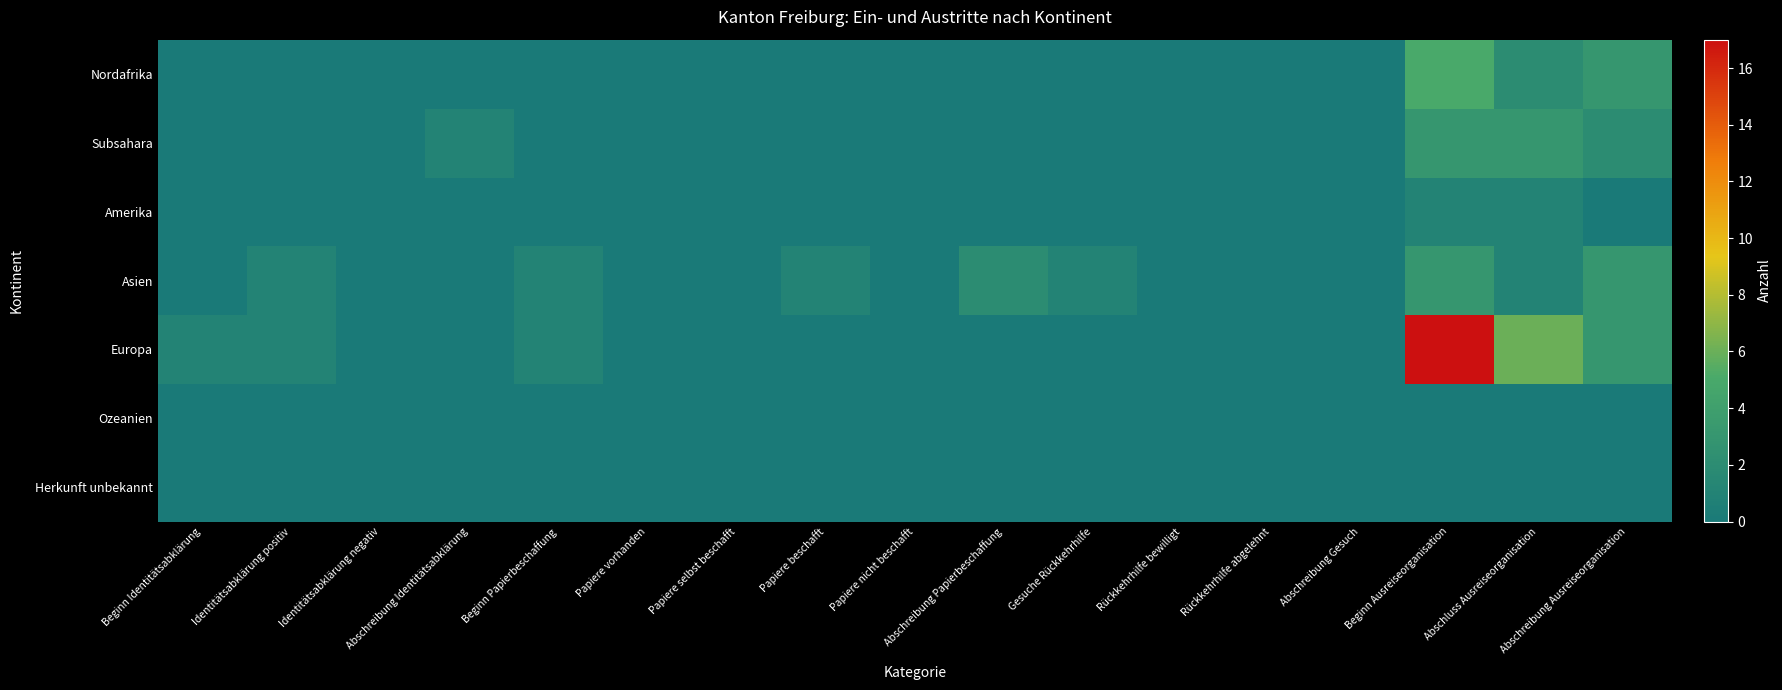

Reading left to right, transcribe all the data shown in this chart.

Nordafrika: Beginn Identitätsabklärung=0	Identitätsabklärung positiv=0	Identitätsabklärung negativ=0	Abschreibung Identitätsabklärung=0	Beginn Papierbeschaffung=0	Papiere vorhanden=0	Papiere selbst beschafft=0	Papiere beschafft=0	Papiere nicht beschafft=0	Abschreibung Papierbeschaffung=0	Gesuche Rückkehrhilfe=0	Rückkehrhilfe bewilligt=0	Rückkehrhilfe abgelehnt=0	Abschreibung Gesuch=0	Beginn Ausreiseorganisation=5	Abschluss Ausreiseorganisation=2	Abschreibung Ausreiseorganisation=3
Subsahara: Beginn Identitätsabklärung=0	Identitätsabklärung positiv=0	Identitätsabklärung negativ=0	Abschreibung Identitätsabklärung=1	Beginn Papierbeschaffung=0	Papiere vorhanden=0	Papiere selbst beschafft=0	Papiere beschafft=0	Papiere nicht beschafft=0	Abschreibung Papierbeschaffung=0	Gesuche Rückkehrhilfe=0	Rückkehrhilfe bewilligt=0	Rückkehrhilfe abgelehnt=0	Abschreibung Gesuch=0	Beginn Ausreiseorganisation=3	Abschluss Ausreiseorganisation=3	Abschreibung Ausreiseorganisation=2
Amerika: Beginn Identitätsabklärung=0	Identitätsabklärung positiv=0	Identitätsabklärung negativ=0	Abschreibung Identitätsabklärung=0	Beginn Papierbeschaffung=0	Papiere vorhanden=0	Papiere selbst beschafft=0	Papiere beschafft=0	Papiere nicht beschafft=0	Abschreibung Papierbeschaffung=0	Gesuche Rückkehrhilfe=0	Rückkehrhilfe bewilligt=0	Rückkehrhilfe abgelehnt=0	Abschreibung Gesuch=0	Beginn Ausreiseorganisation=1	Abschluss Ausreiseorganisation=1	Abschreibung Ausreiseorganisation=0
Asien: Beginn Identitätsabklärung=0	Identitätsabklärung positiv=1	Identitätsabklärung negativ=0	Abschreibung Identitätsabklärung=0	Beginn Papierbeschaffung=1	Papiere vorhanden=0	Papiere selbst beschafft=0	Papiere beschafft=1	Papiere nicht beschafft=0	Abschreibung Papierbeschaffung=2	Gesuche Rückkehrhilfe=1	Rückkehrhilfe bewilligt=0	Rückkehrhilfe abgelehnt=0	Abschreibung Gesuch=0	Beginn Ausreiseorganisation=3	Abschluss Ausreiseorganisation=1	Abschreibung Ausreiseorganisation=3
Europa: Beginn Identitätsabklärung=1	Identitätsabklärung positiv=1	Identitätsabklärung negativ=0	Abschreibung Identitätsabklärung=0	Beginn Papierbeschaffung=1	Papiere vorhanden=0	Papiere selbst beschafft=0	Papiere beschafft=0	Papiere nicht beschafft=0	Abschreibung Papierbeschaffung=0	Gesuche Rückkehrhilfe=0	Rückkehrhilfe bewilligt=0	Rückkehrhilfe abgelehnt=0	Abschreibung Gesuch=0	Beginn Ausreiseorganisation=17	Abschluss Ausreiseorganisation=6	Abschreibung Ausreiseorganisation=3
Ozeanien: Beginn Identitätsabklärung=0	Identitätsabklärung positiv=0	Identitätsabklärung negativ=0	Abschreibung Identitätsabklärung=0	Beginn Papierbeschaffung=0	Papiere vorhanden=0	Papiere selbst beschafft=0	Papiere beschafft=0	Papiere nicht beschafft=0	Abschreibung Papierbeschaffung=0	Gesuche Rückkehrhilfe=0	Rückkehrhilfe bewilligt=0	Rückkehrhilfe abgelehnt=0	Abschreibung Gesuch=0	Beginn Ausreiseorganisation=0	Abschluss Ausreiseorganisation=0	Abschreibung Ausreiseorganisation=0
Herkunft unbekannt: Beginn Identitätsabklärung=0	Identitätsabklärung positiv=0	Identitätsabklärung negativ=0	Abschreibung Identitätsabklärung=0	Beginn Papierbeschaffung=0	Papiere vorhanden=0	Papiere selbst beschafft=0	Papiere beschafft=0	Papiere nicht beschafft=0	Abschreibung Papierbeschaffung=0	Gesuche Rückkehrhilfe=0	Rückkehrhilfe bewilligt=0	Rückkehrhilfe abgelehnt=0	Abschreibung Gesuch=0	Beginn Ausreiseorganisation=0	Abschluss Ausreiseorganisation=0	Abschreibung Ausreiseorganisation=0